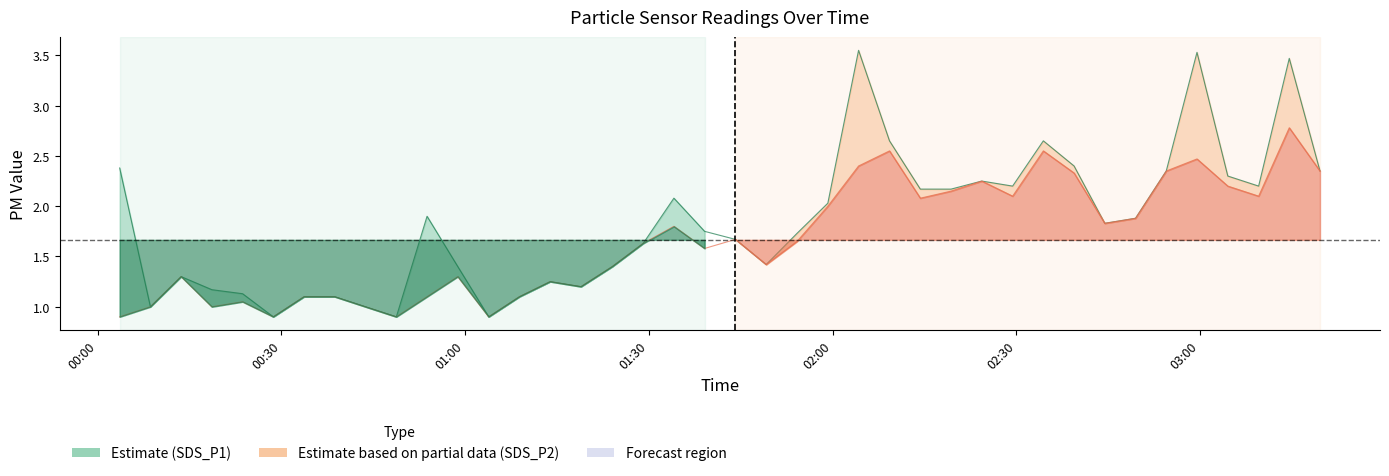

How many lines are shown in the chart?

2